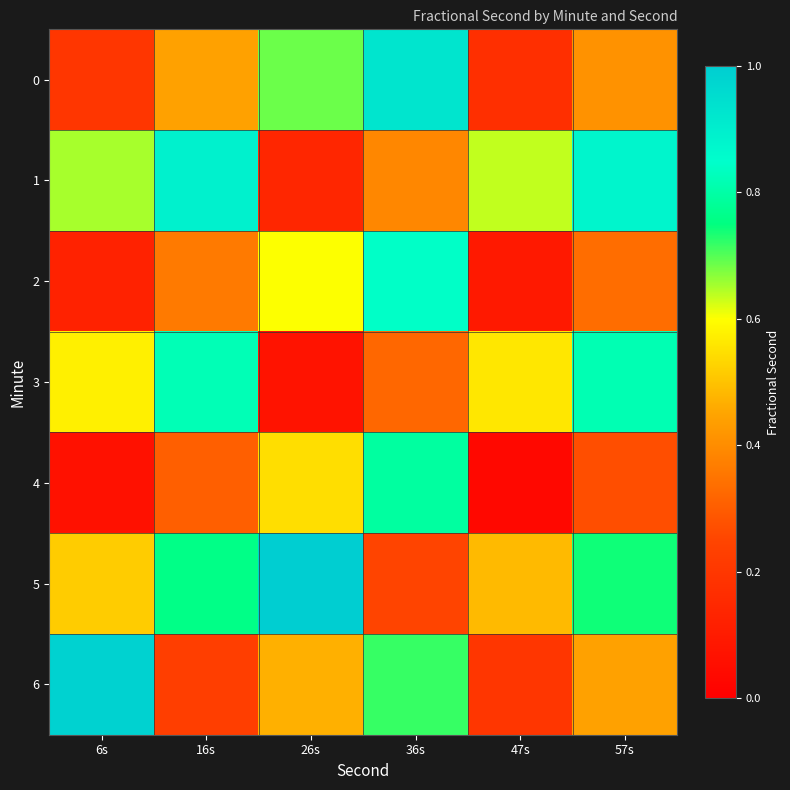

Count the number of data series in this chart.

7